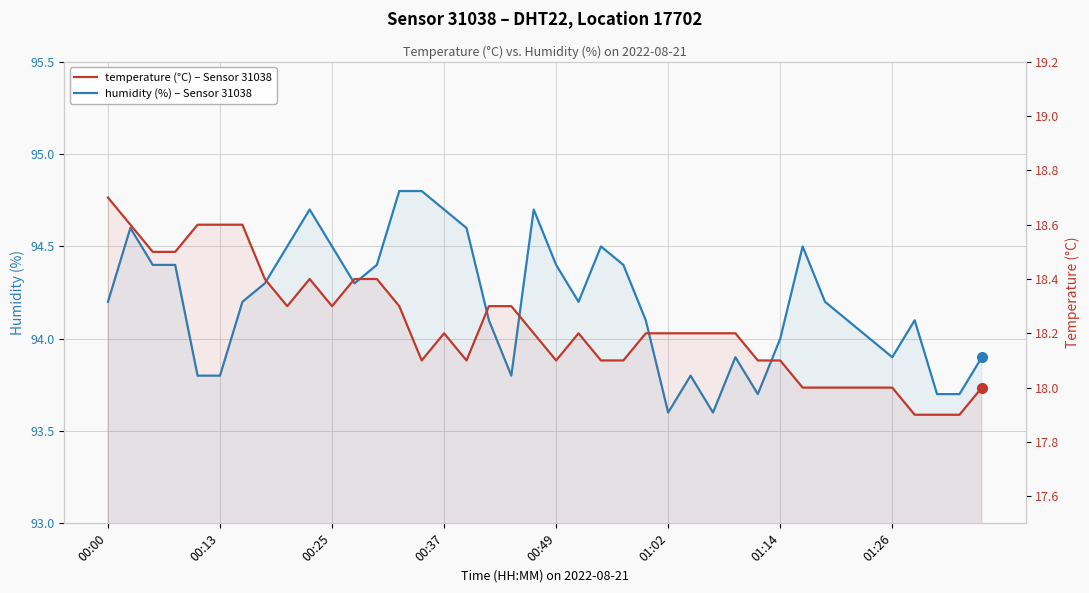

What is the highest value of the temperature series?

18.7